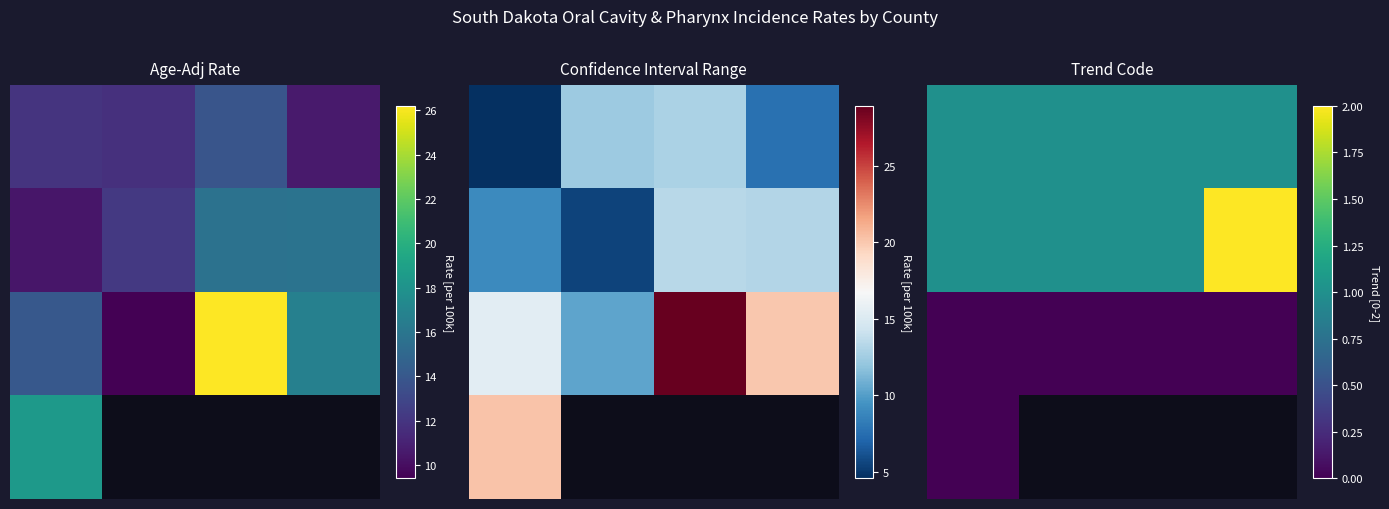

Which label corresponds to the largest value in the chart?

3